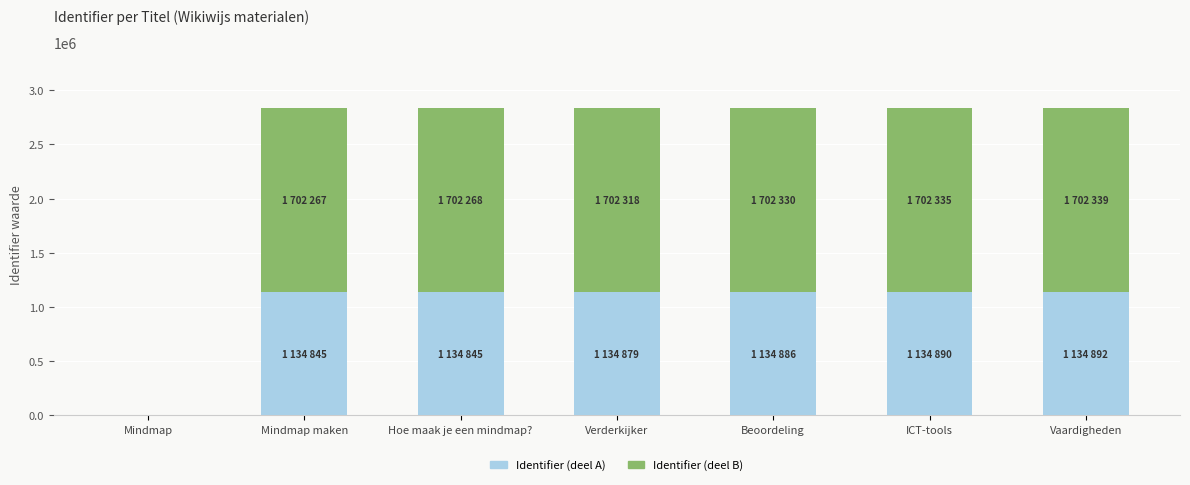

What is the total value across all series at Verderkijker?

2837197